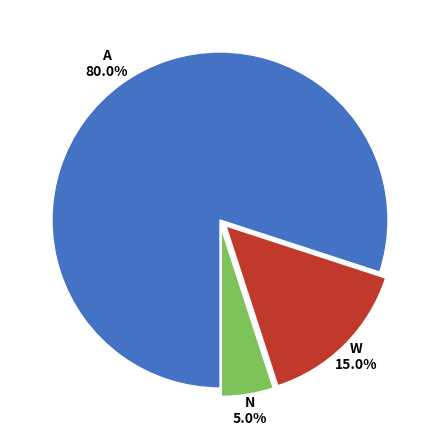

Is there a majority slice in this chart?

Yes